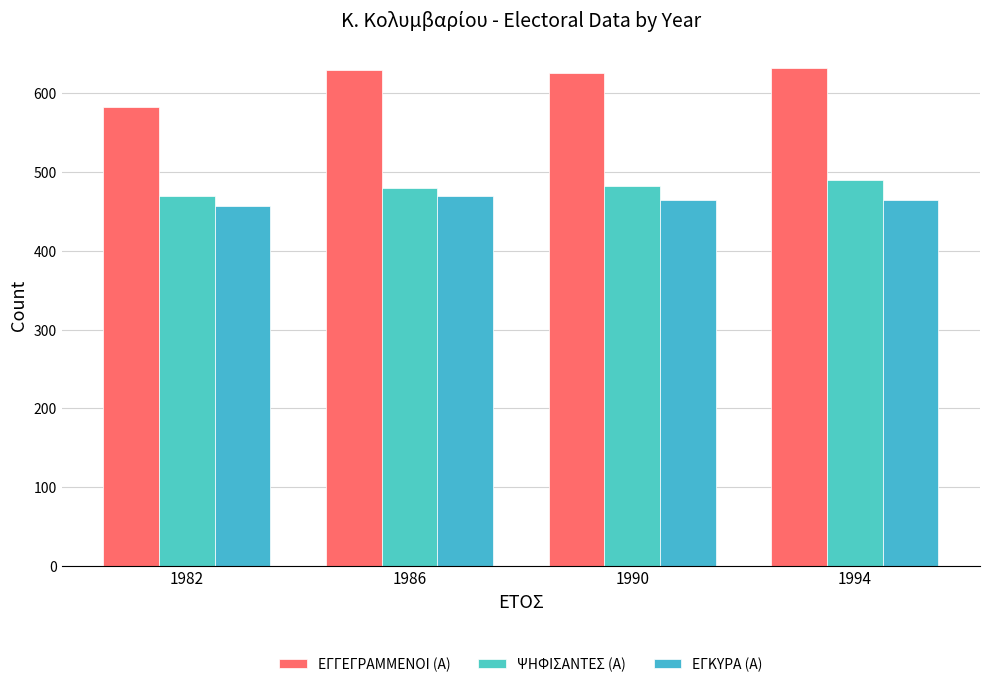

How many groups of bars are there?

4